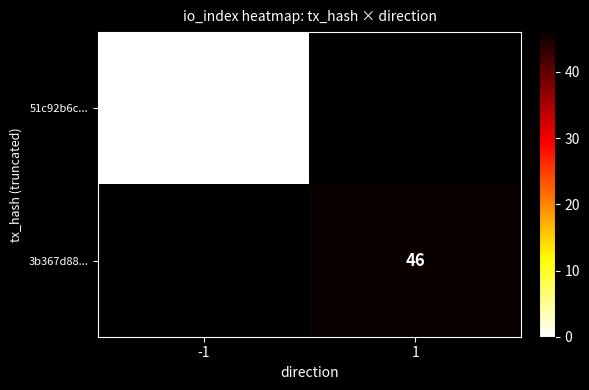

The 3b367d88... series shows 78 at 1. True or false?

False